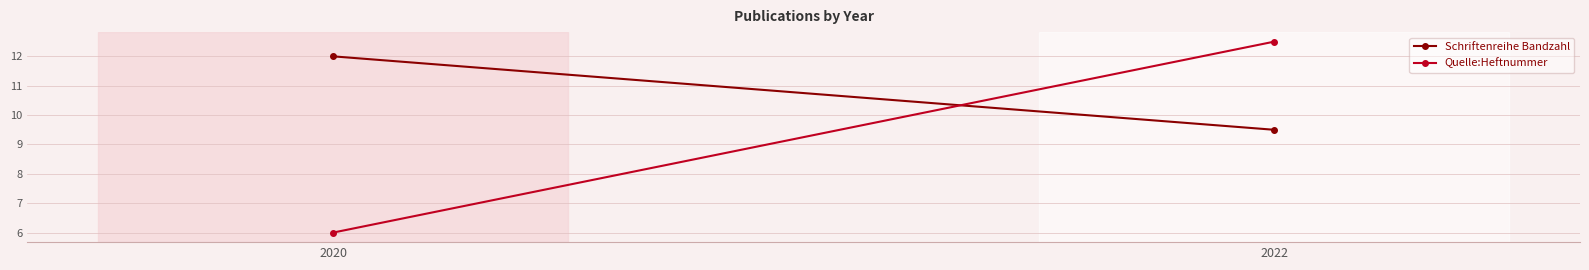

Which series has the largest total across all categories?

Schriftenreihe Bandzahl